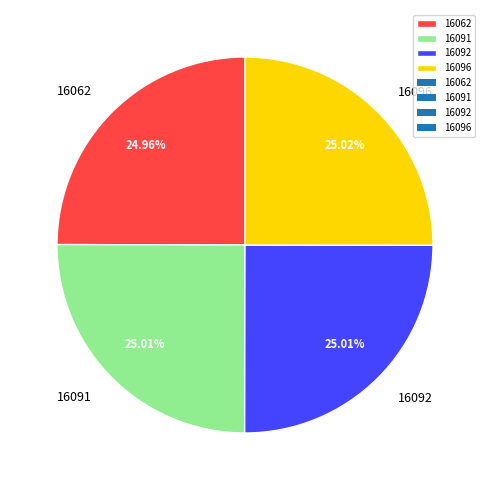

To the nearest percent, what portion does 16096 represent?

25%